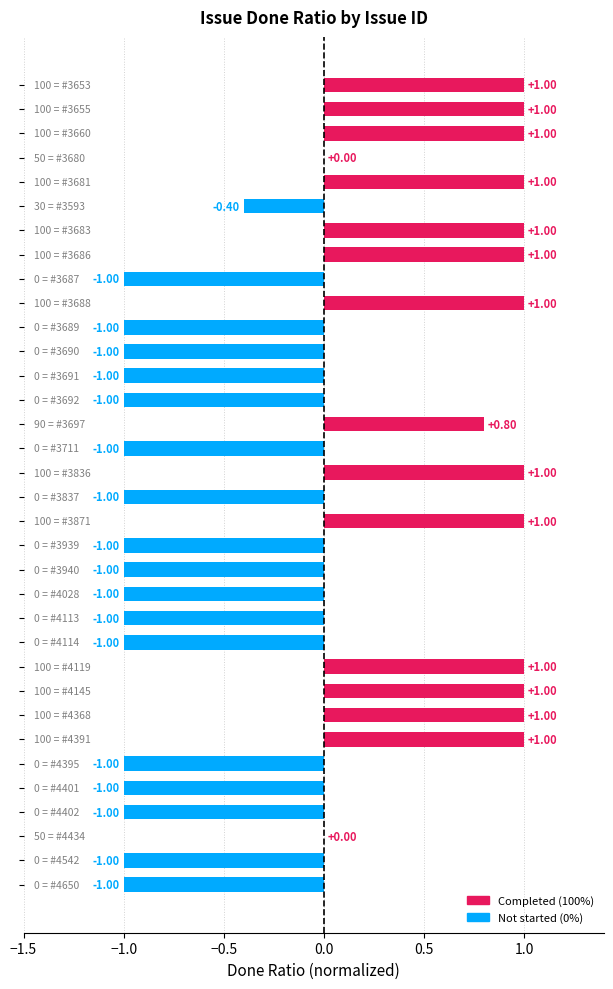

What is the sum of all values?

-3.6